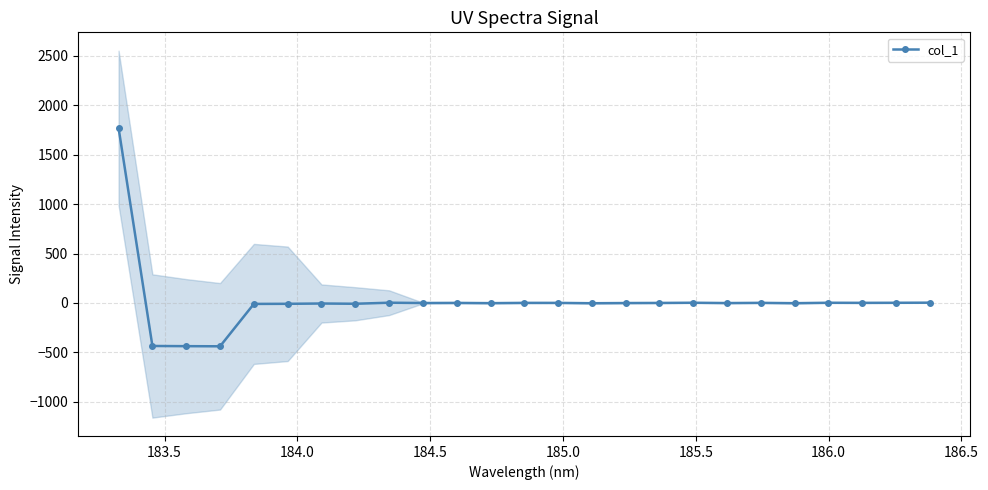

Reading left to right, extract all data points from this chart.

1769.1	-435.0	-436.9	-438.3	-9.6	-8.6	-5.5	-8.1	2.6	-0.6	0.5	-1.9	0.8	0.7	-2.8	-0.8	0.2	2.2	-1.0	1.0	-2.3	2.0	1.1	1.8	2.9